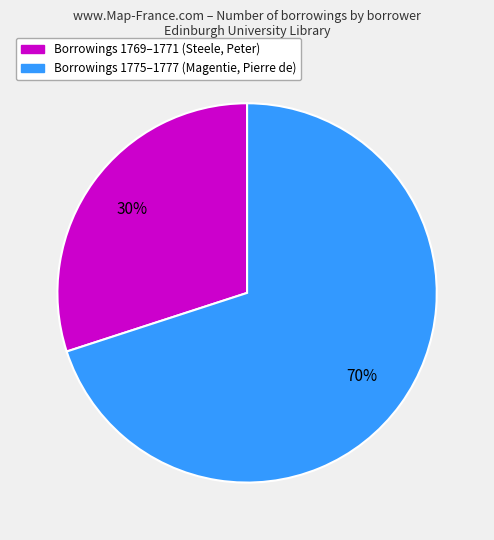

Is there a majority slice in this chart?

Yes